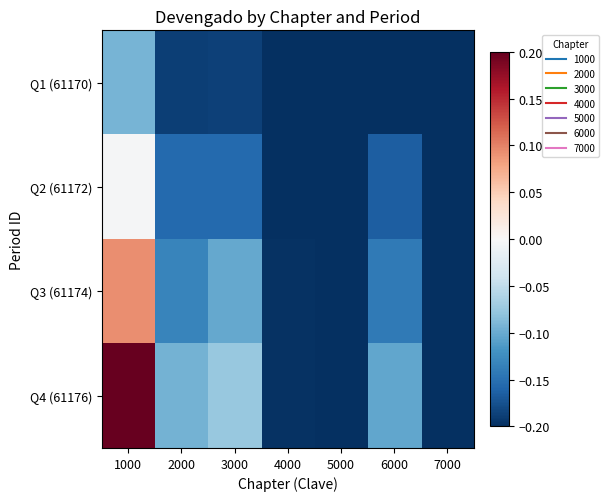

Between 5000 and 6000, which is larger?

5000